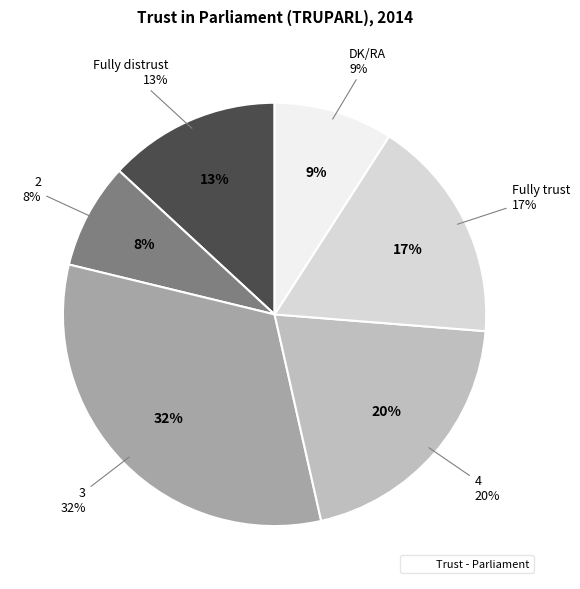

Between 2 and Fully trust, which is larger?

Fully trust